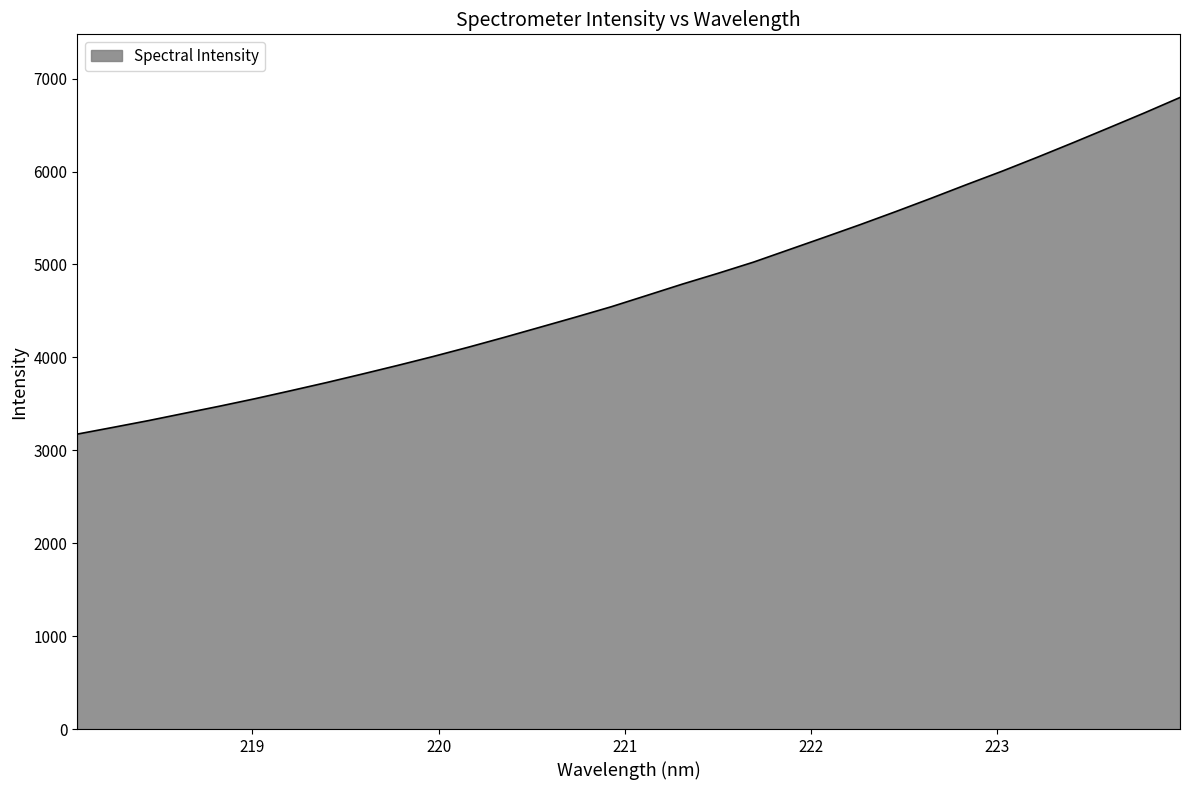

What is the smallest value displayed?

3173.9